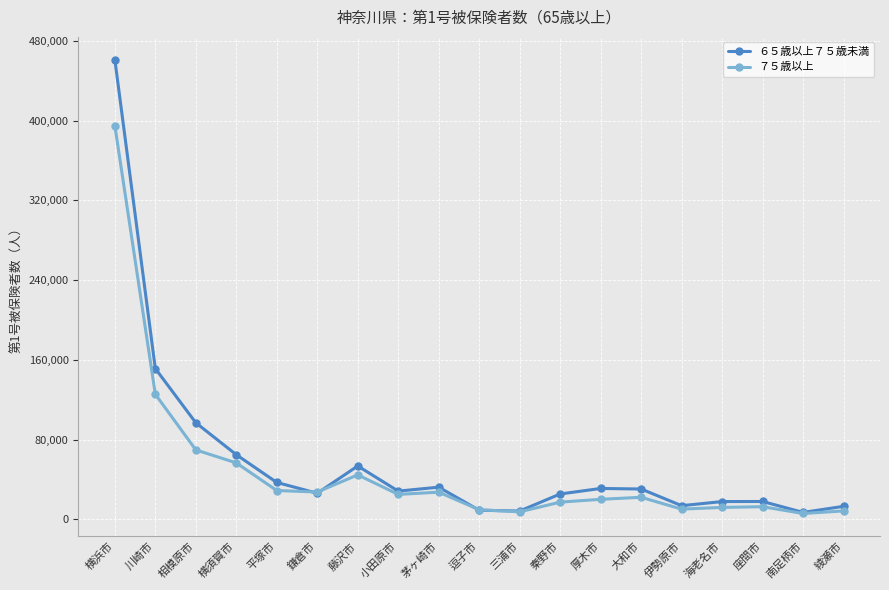

At which category does ６５歳以上７５歳未満 reach its first local peak?

藤沢市